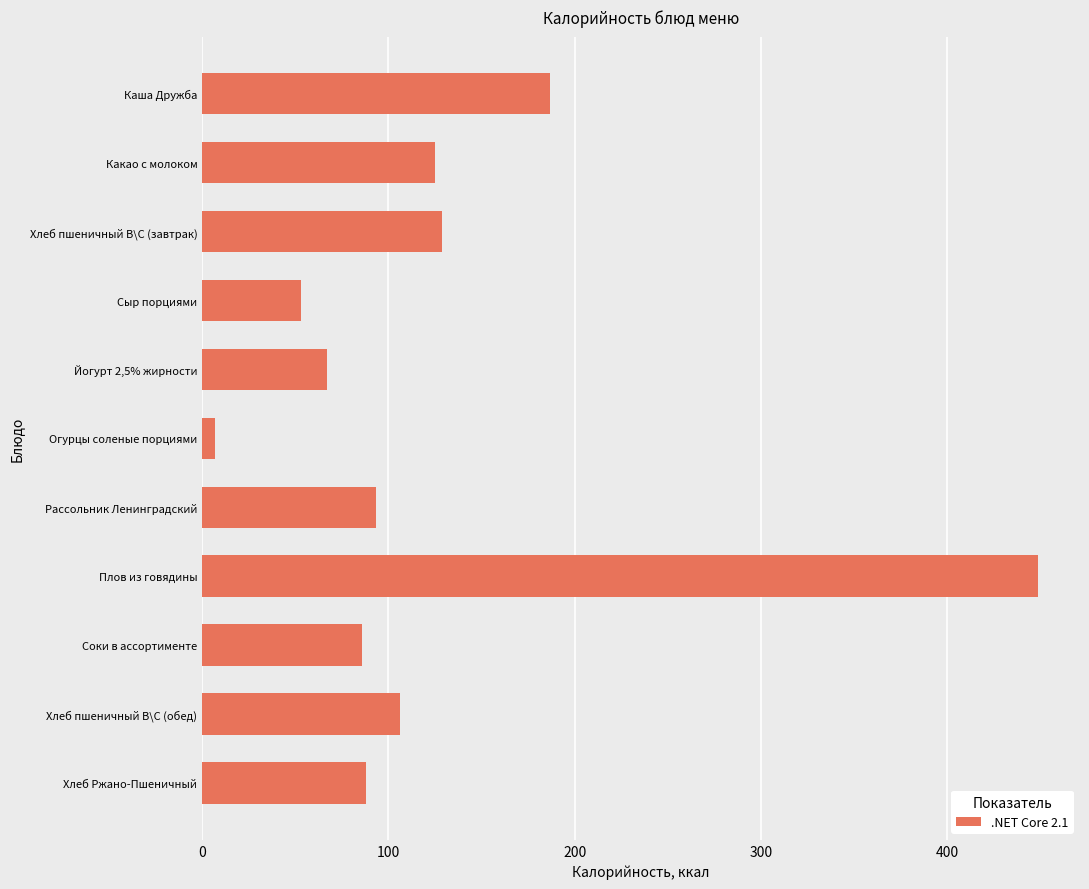

Reading bottom to top, transcribe all the data shown in this chart.

Хлеб Ржано-Пшеничный=88.0	Хлеб пшеничный В\С (обед)=106.0	Соки в ассортименте=86.0	Плов из говядины=449.0	Рассольник Ленинградский=93.4	Огурцы соленые порциями=7.0	Йогурт 2,5% жирности=66.8	Сыр порциями=53.0	Хлеб пшеничный В\С (завтрак)=129.0	Какао с молоком=125.0	Каша Дружба=187.0